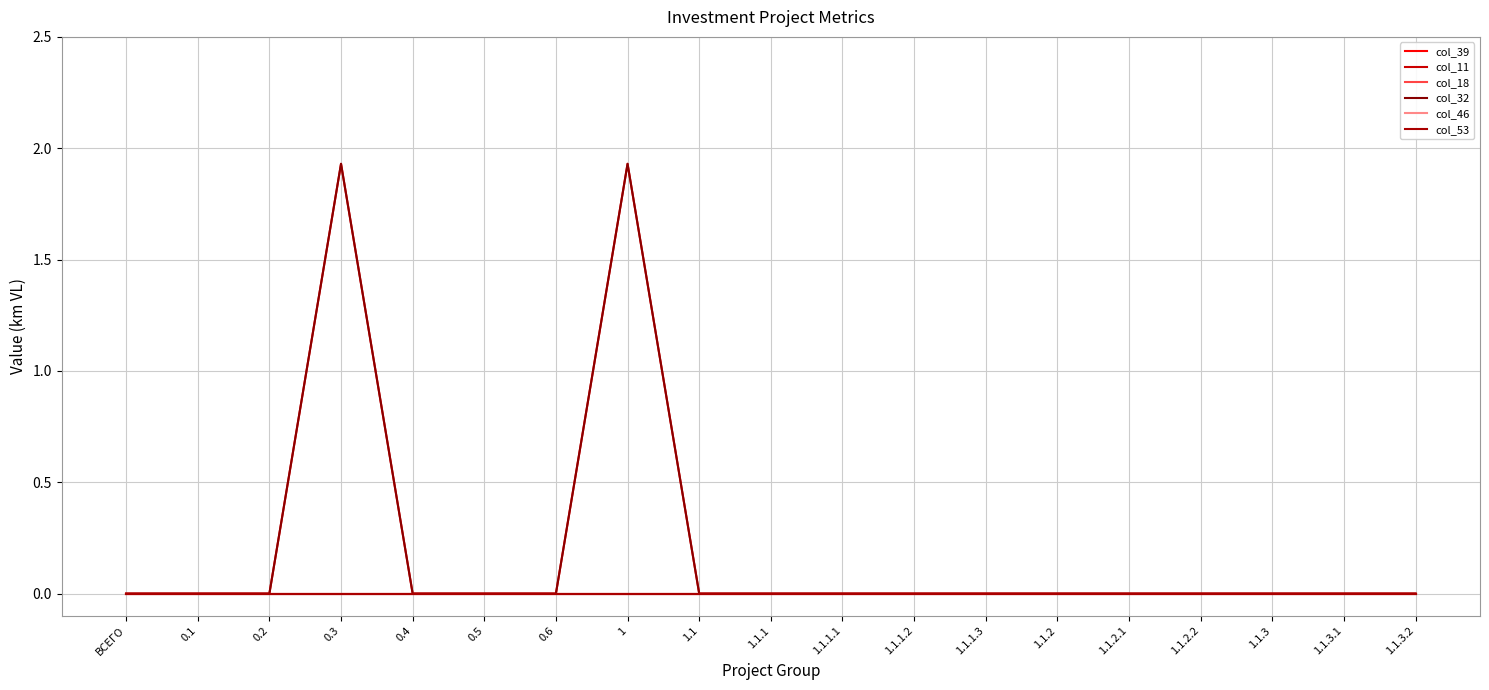

Count the col_39 values in the range 0 to 1.

17